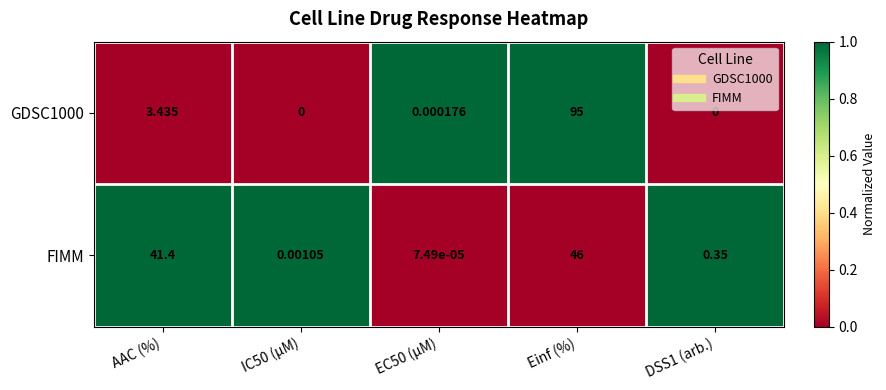

At which category is the sum across all series the highest?

Einf (%)